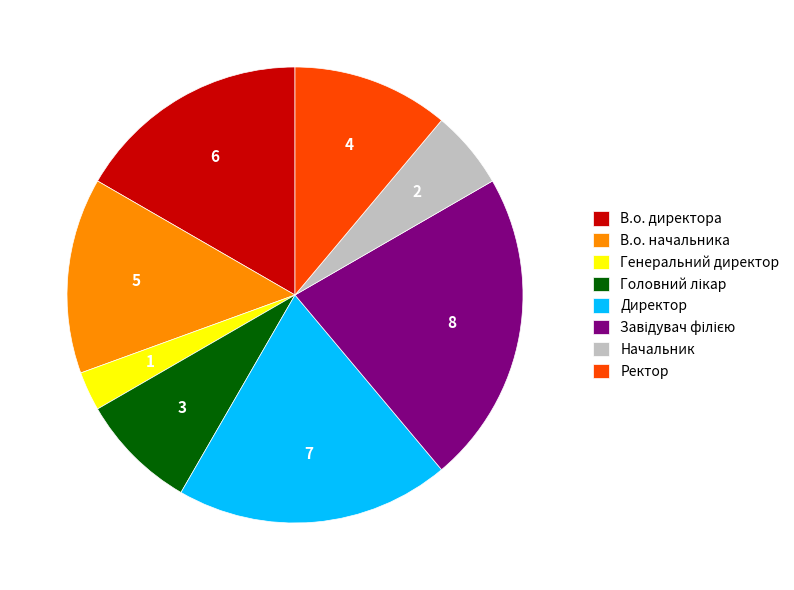

Does Начальник represent more than half of the total?

No